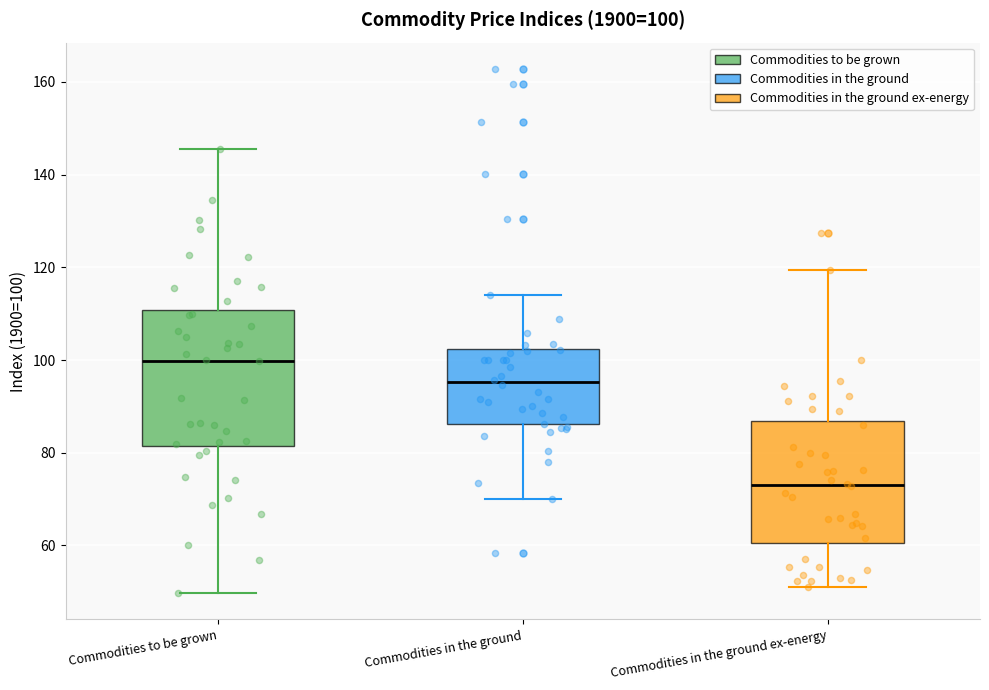

Which box's median line is the highest?

Commodities to be grown